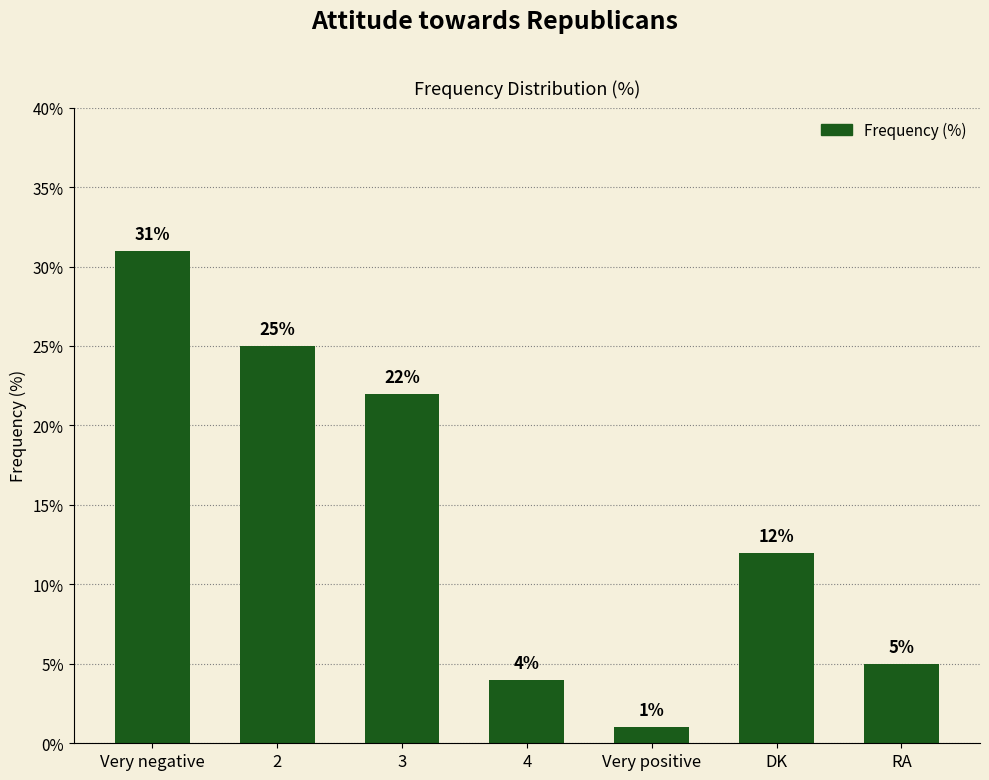

How many values are below 12?

3